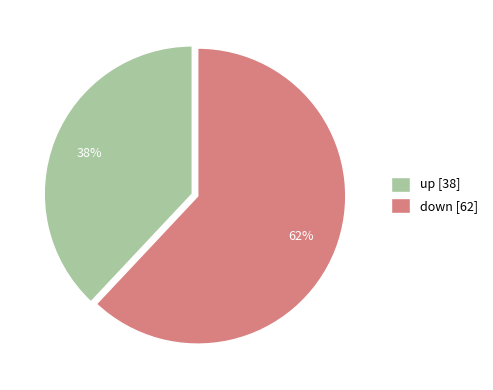

True or false: down accounts for 62% of the total.

True